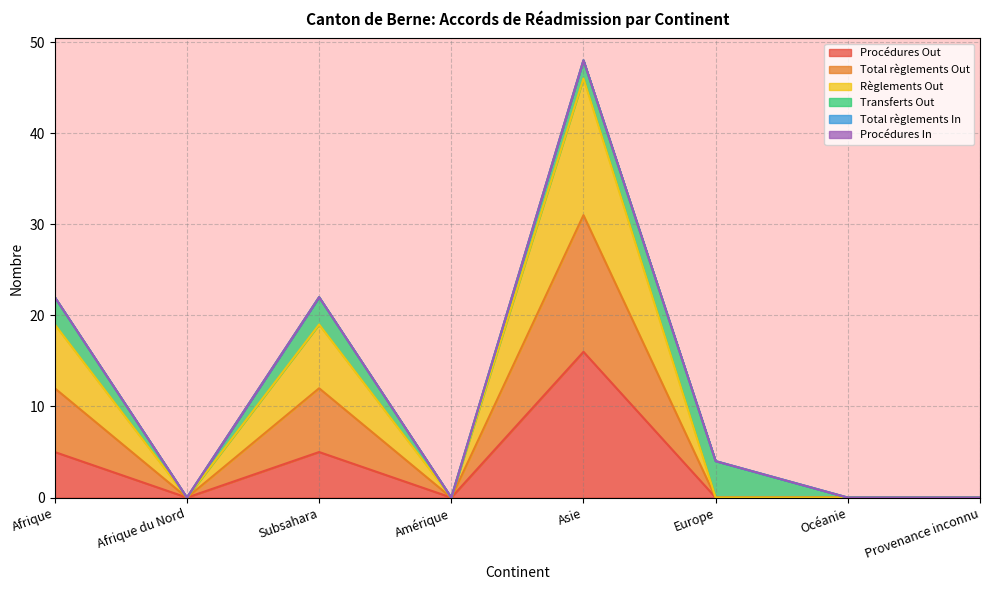

Which series has the largest total across all categories?

Règlements Out